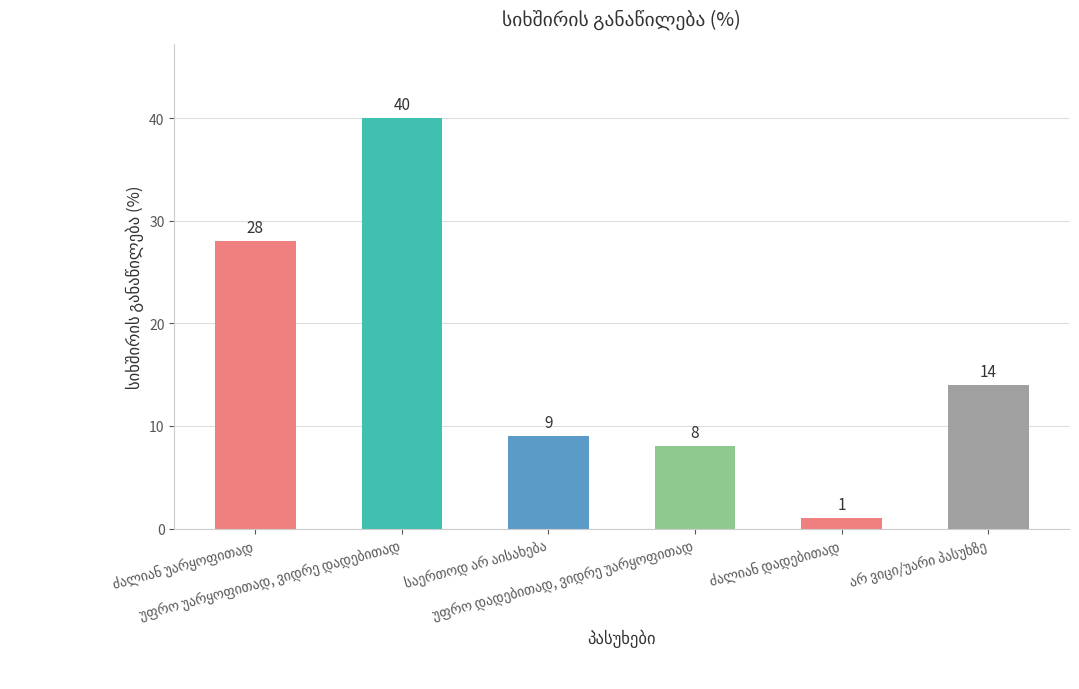

What is the value of the 3rd bar from the left?

9